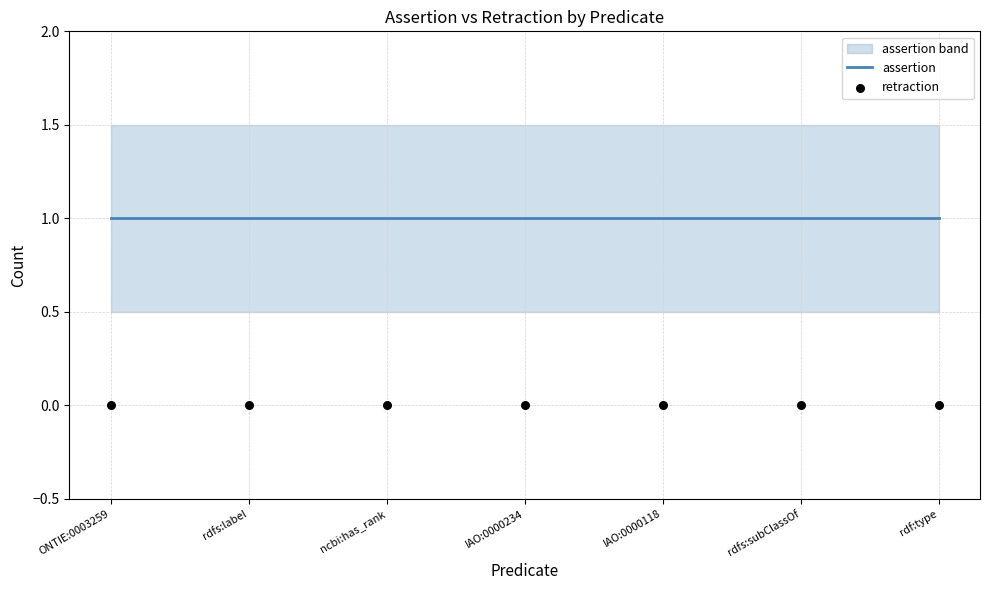

Which series has the largest Y range (max minus min)?

assertion